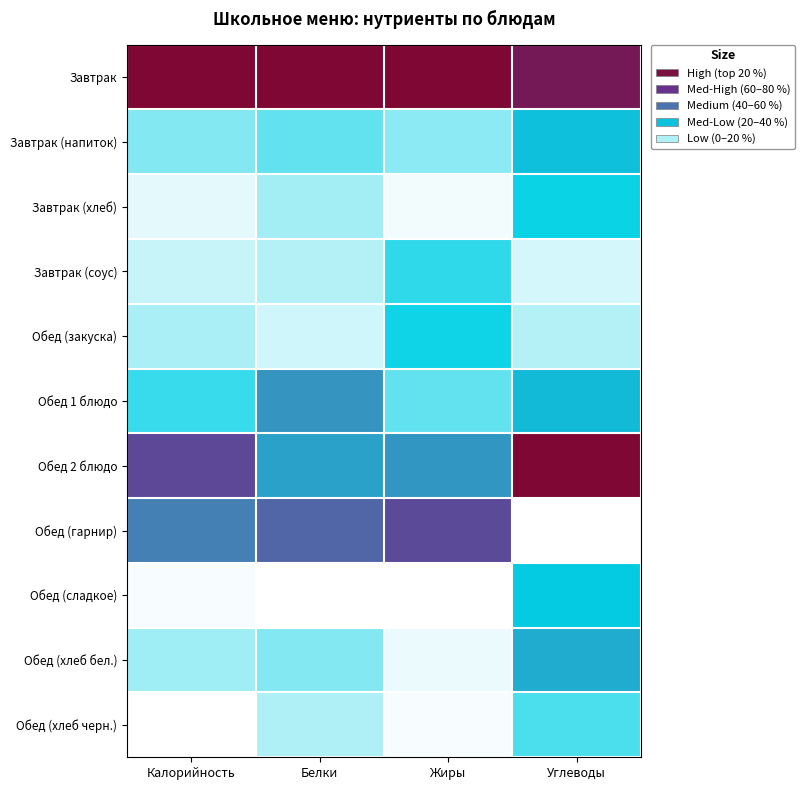

Reading left to right, what are all the values shown in this chart?

Завтрак: Калорийность=1.0	Белки=1.0	Жиры=1.0	Углеводы=0.9
Завтрак (напиток): Калорийность=0.1	Белки=0.2	Жиры=0.1	Углеводы=0.3
Завтрак (хлеб): Калорийность=0.0	Белки=0.1	Жиры=0.0	Углеводы=0.2
Завтрак (соус): Калорийность=0.1	Белки=0.1	Жиры=0.2	Углеводы=0.0
Обед (закуска): Калорийность=0.1	Белки=0.1	Жиры=0.2	Углеводы=0.1
Обед 1 блюдо: Калорийность=0.2	Белки=0.4	Жиры=0.2	Углеводы=0.3
Обед 2 блюдо: Калорийность=0.7	Белки=0.4	Жиры=0.4	Углеводы=1.0
Обед (гарнир): Калорийность=0.5	Белки=0.6	Жиры=0.7	Углеводы=0.0
Обед (сладкое): Калорийность=0.0	Белки=0.0	Жиры=0.0	Углеводы=0.3
Обед (хлеб бел.): Калорийность=0.1	Белки=0.1	Жиры=0.0	Углеводы=0.4
Обед (хлеб черн.): Калорийность=0.0	Белки=0.1	Жиры=0.0	Углеводы=0.2